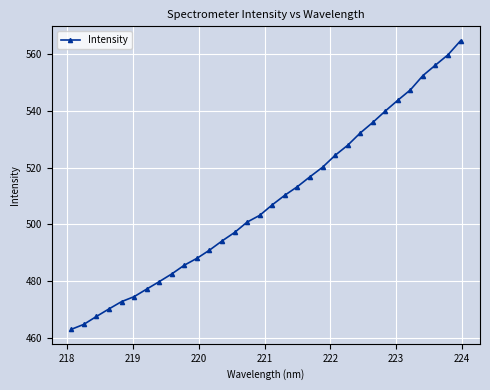

How many lines are shown in the chart?

1